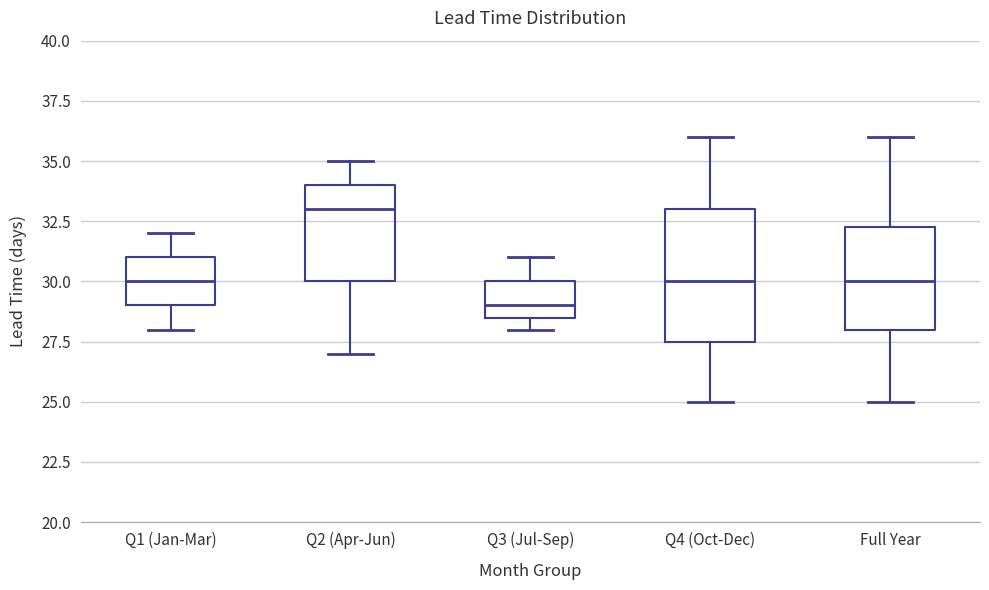

Comparing the boxes themselves (not the whiskers), which one is the tallest?

Q4 (Oct-Dec)